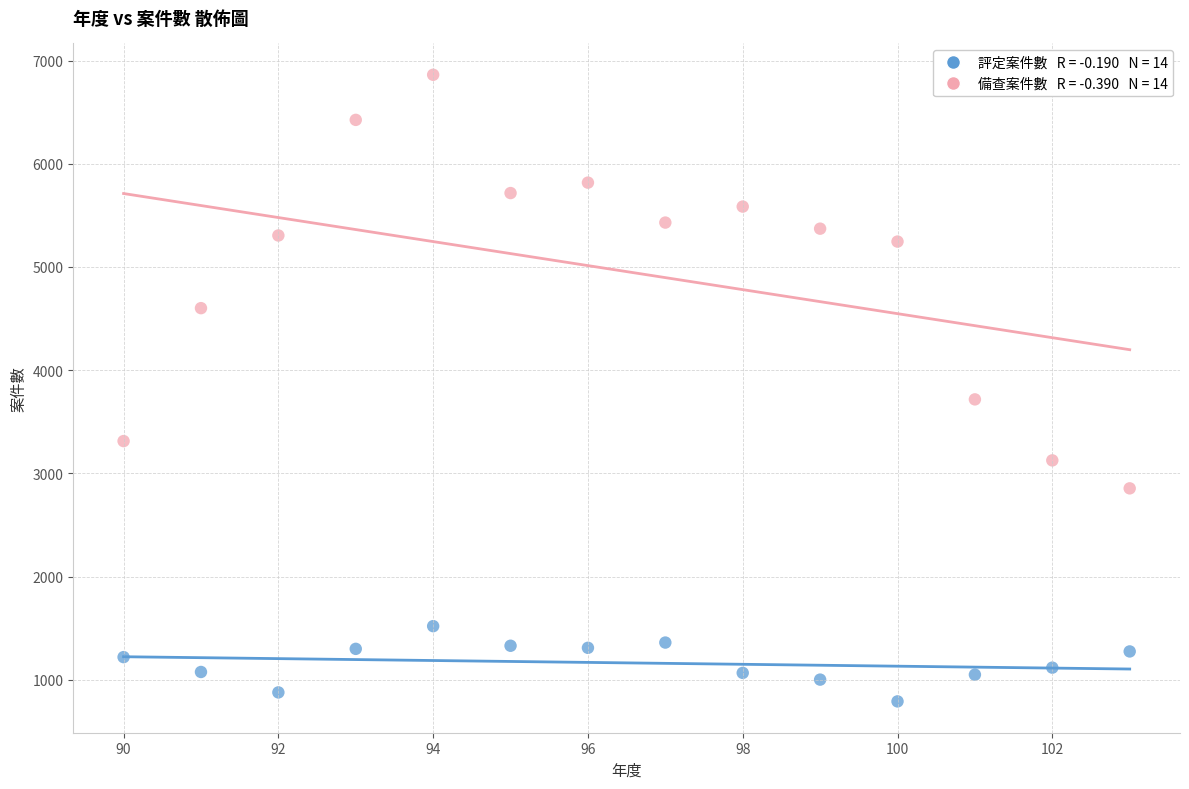

Across all series, what Y value is closest to 3826?

3717